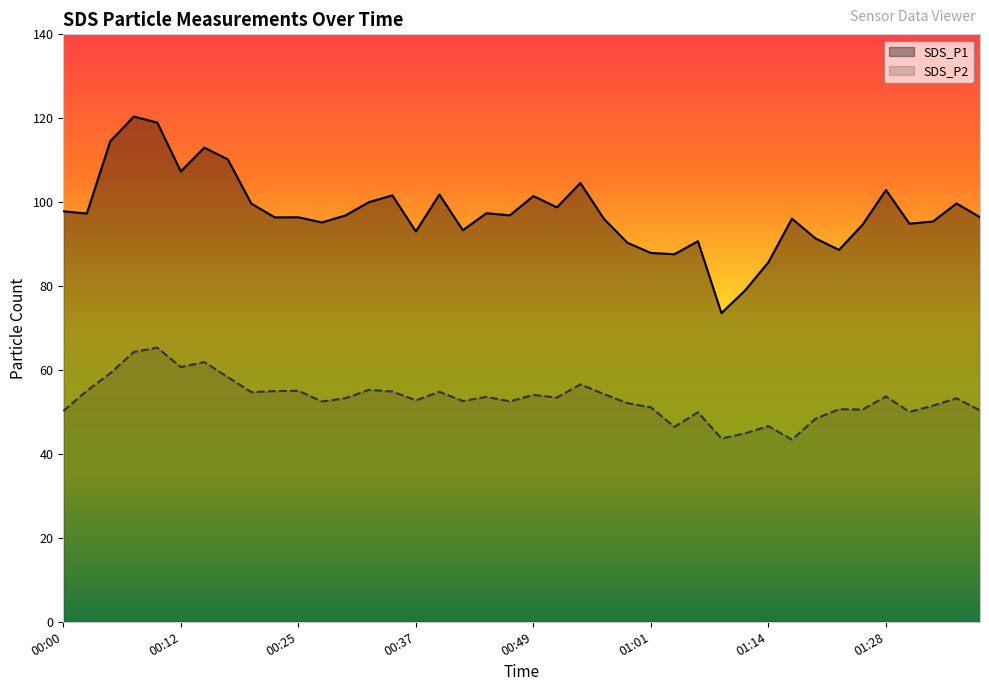

In SDS_P2, how many points are lower than both neighbors (excluding endpoints)?

12